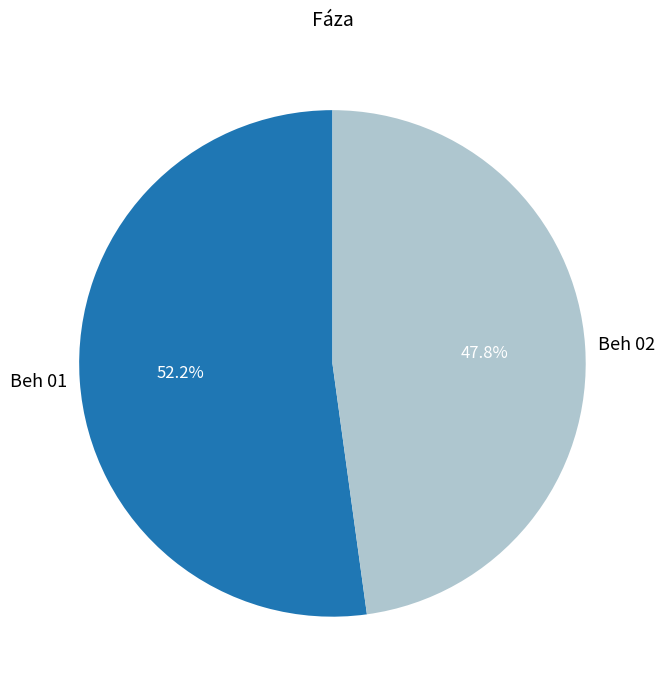

Which category has the smallest portion of the pie?

Beh 02